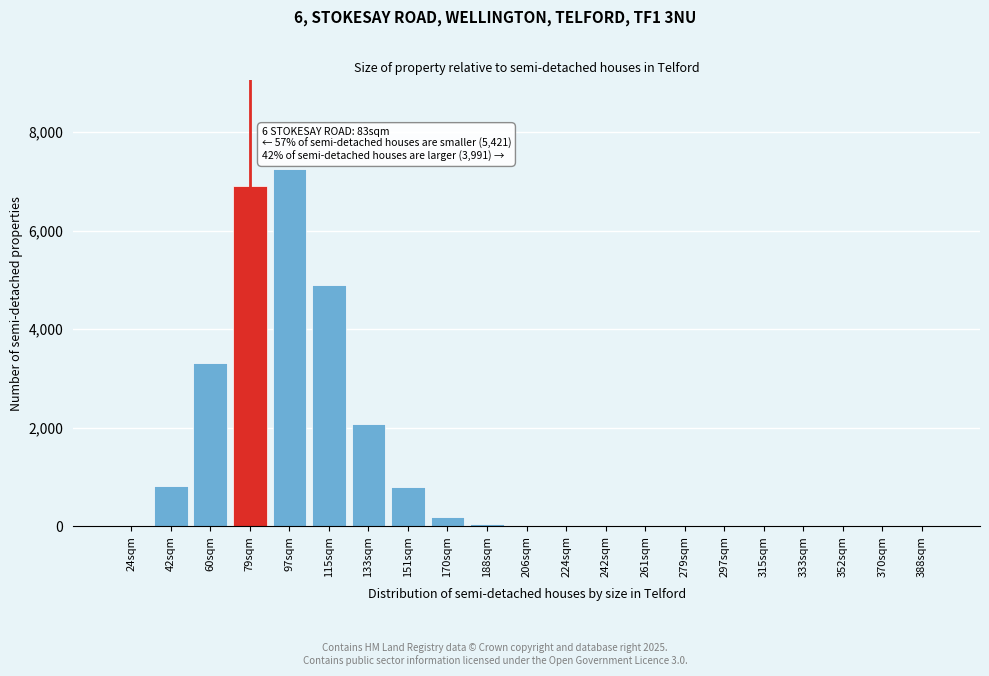

Where is the data nearest to the value 3621?

60sqm